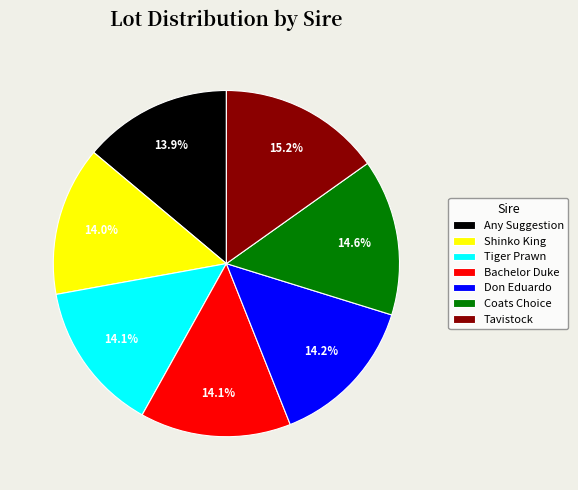

True or false: Shinko King accounts for 27% of the total.

False